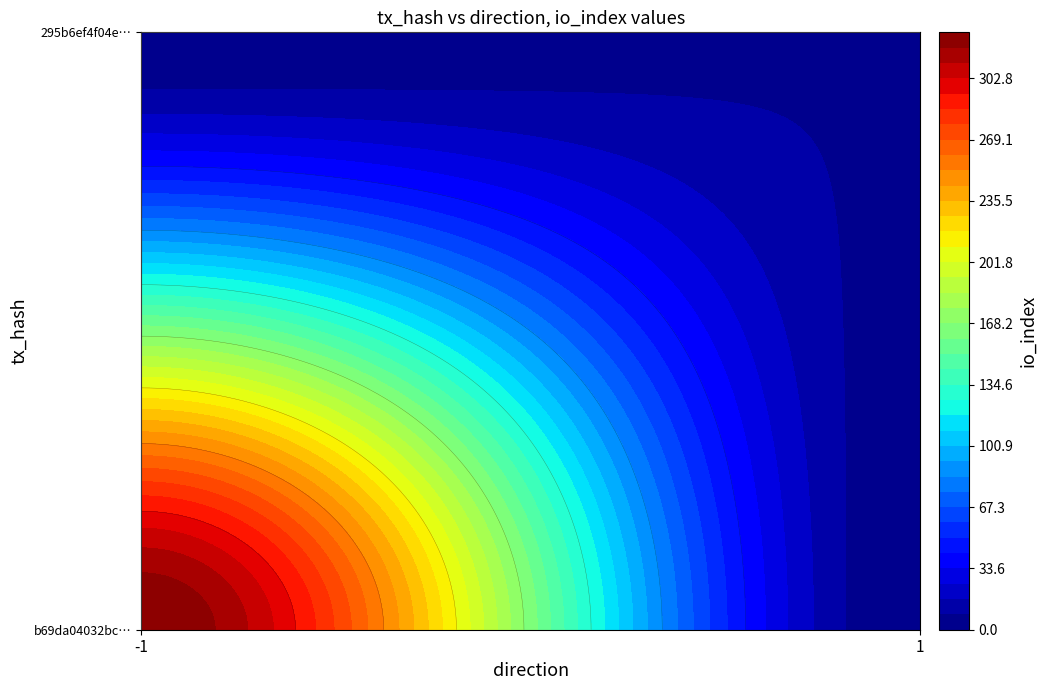

What is the highest value of the b69da04032bc01881bd231a596b225324e589f4 series?

328